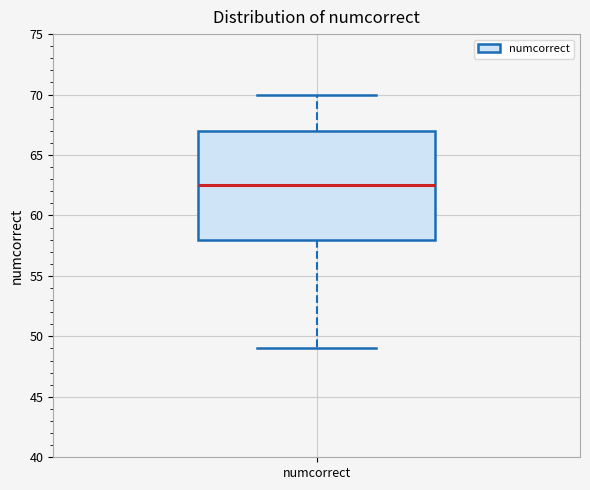

Where does the median line of the box for numcorrect sit on the y-axis? The values are not printed on the chart, so give them approximately, as read against the axis.

62.5